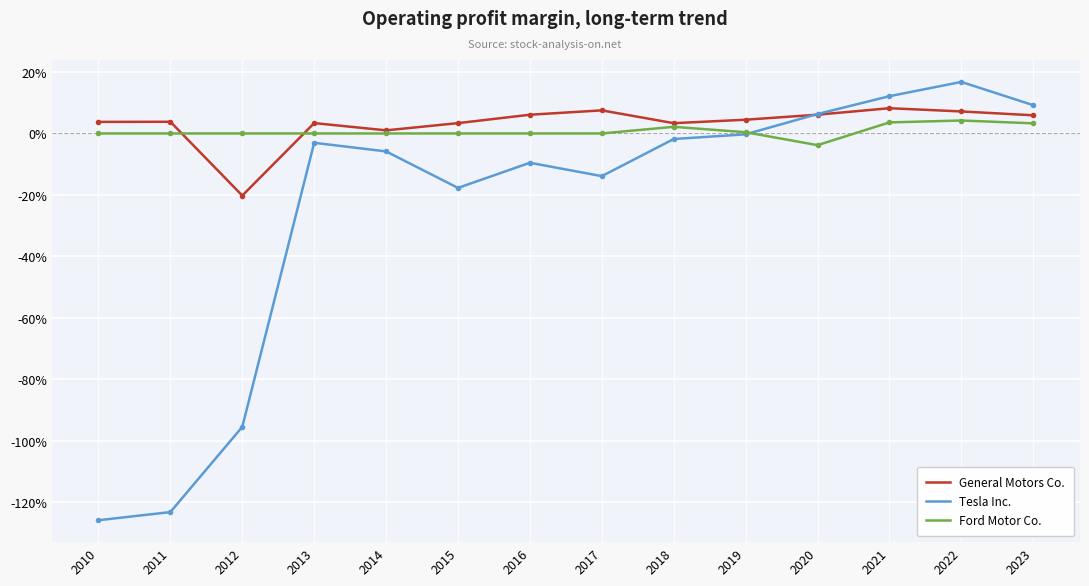

Does the chart display data point markers on the line(s)?

No